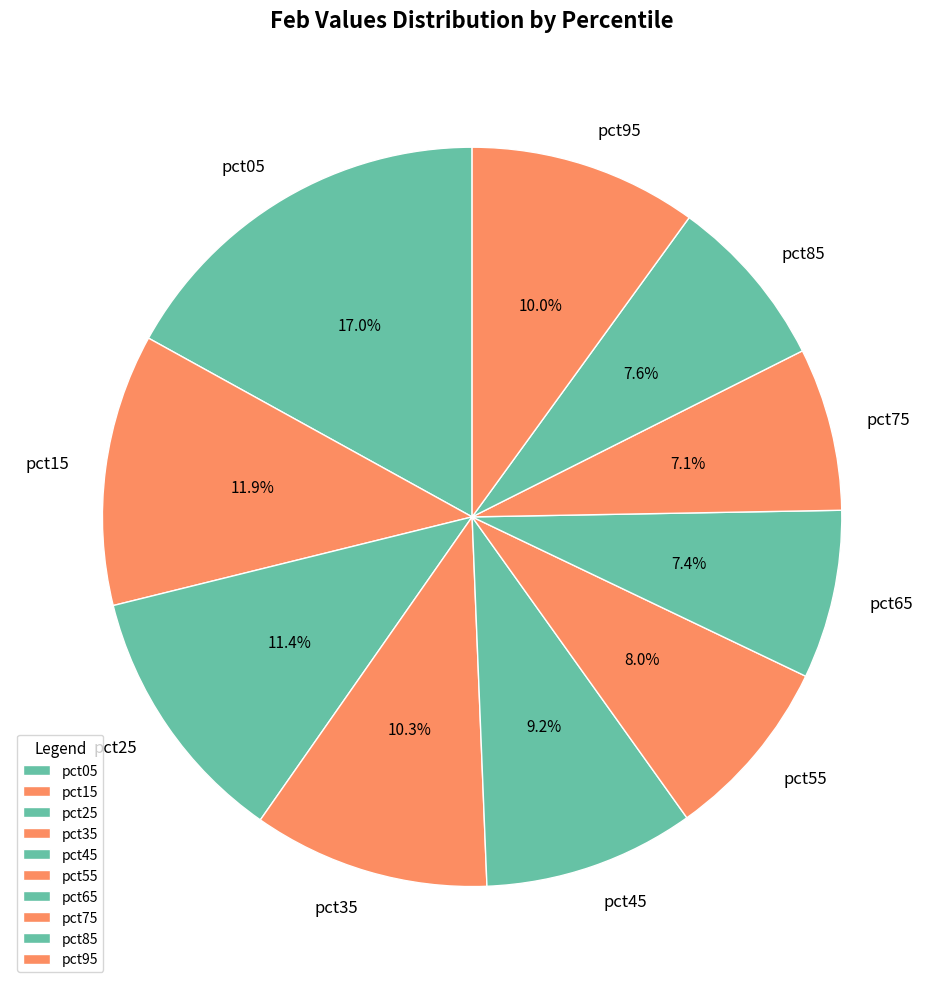

Is there any slice that represents more than half of the pie?

No